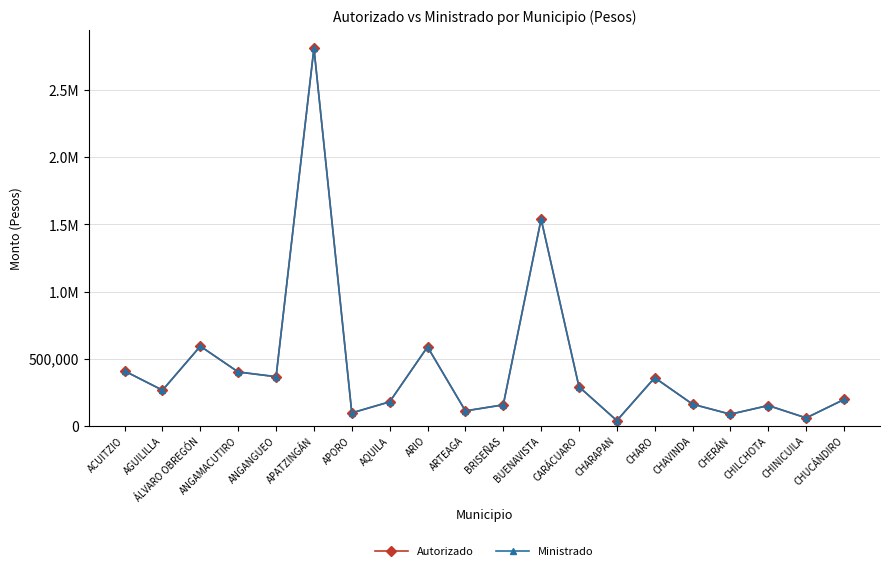

What is the lowest value of the Autorizado series?

37500.0